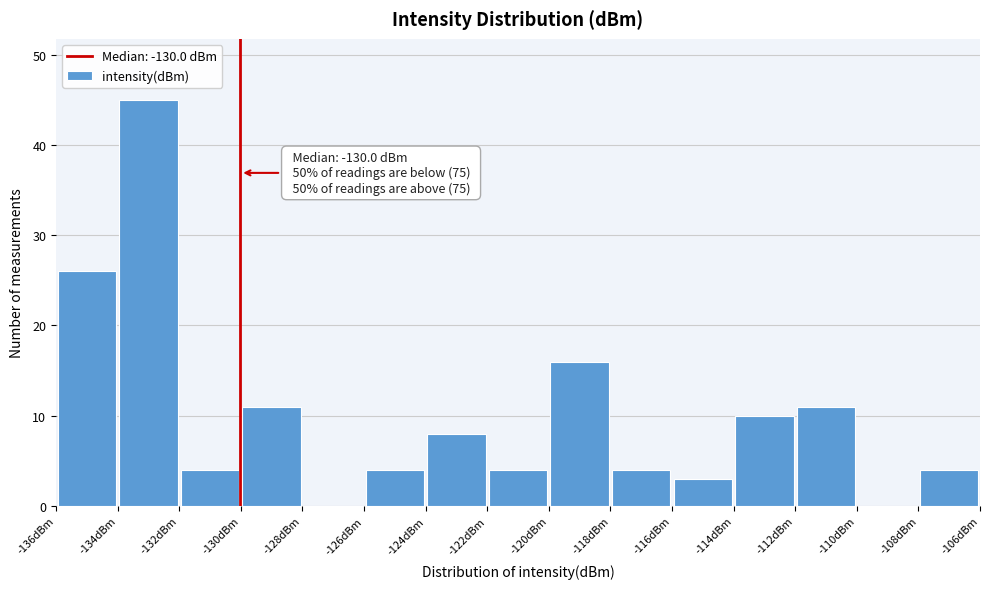

Over which range of the x-axis is the bar tallest?

-134 to -132